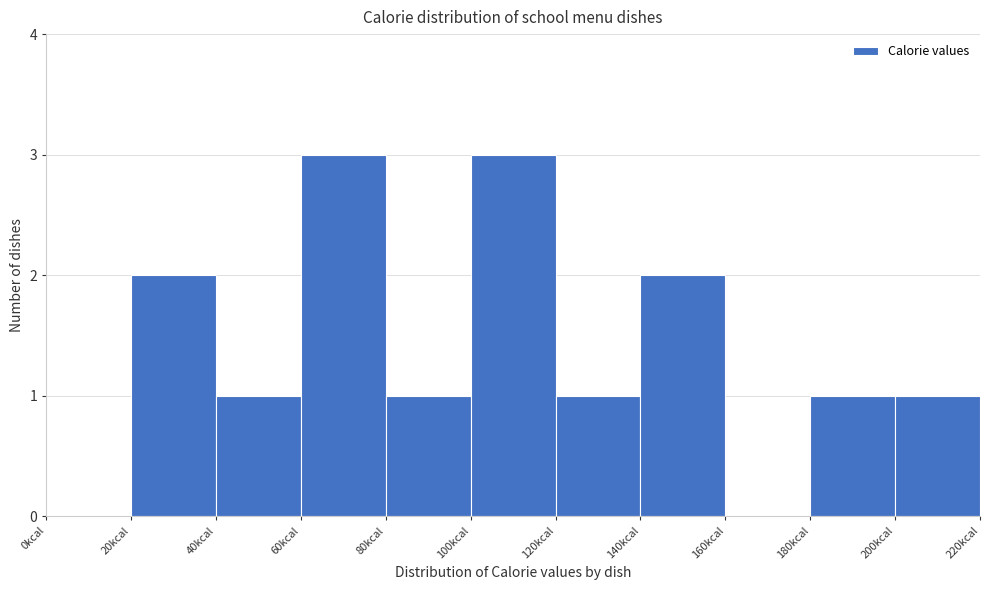

How tall is the bar that spans 140 to 160 on the x-axis? The values are not printed on the chart, so give them approximately, as read against the axis.

2